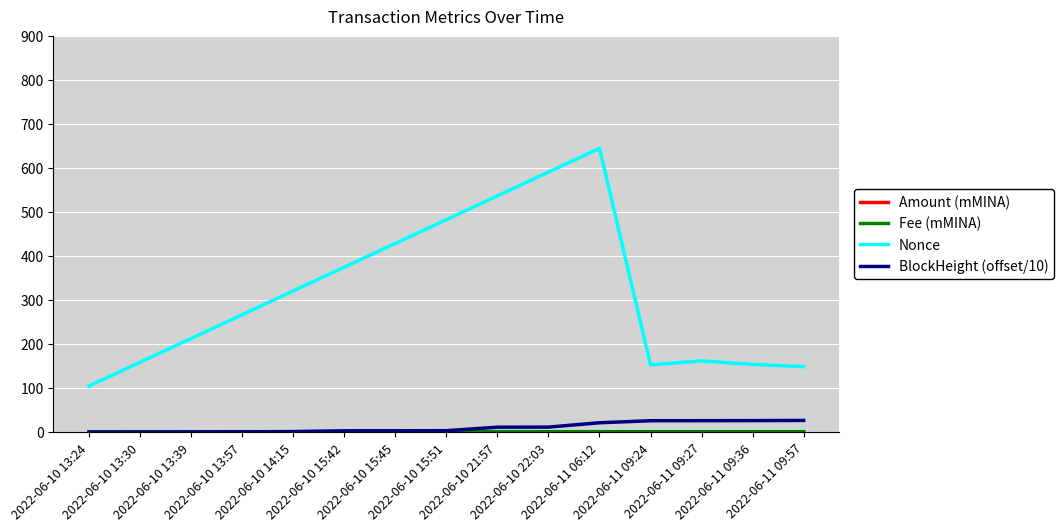

What is the maximum value shown in the chart?

645.0